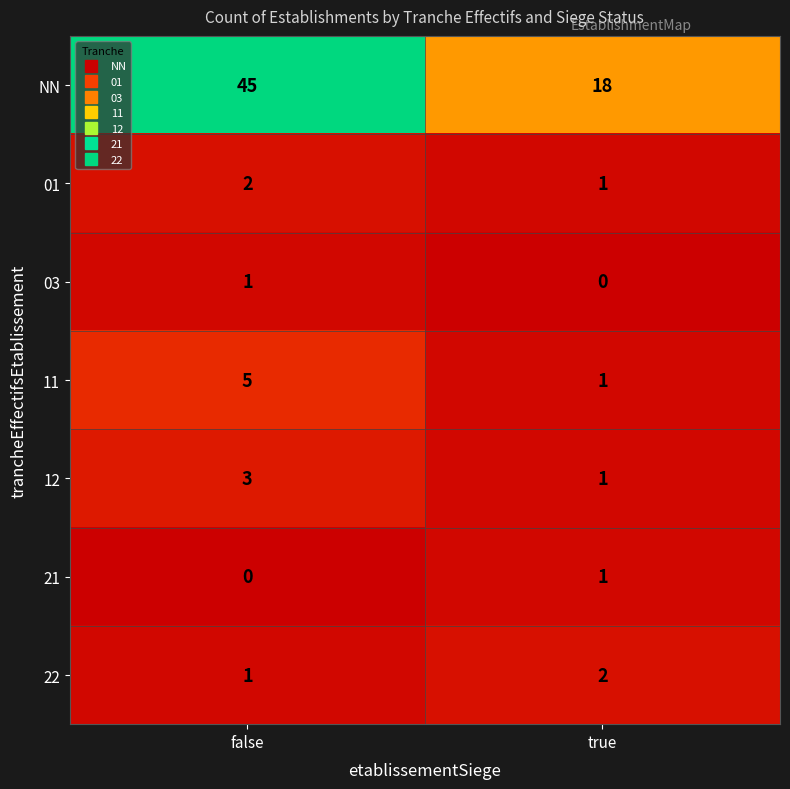

What is the difference between the highest and lowest values at false?

45